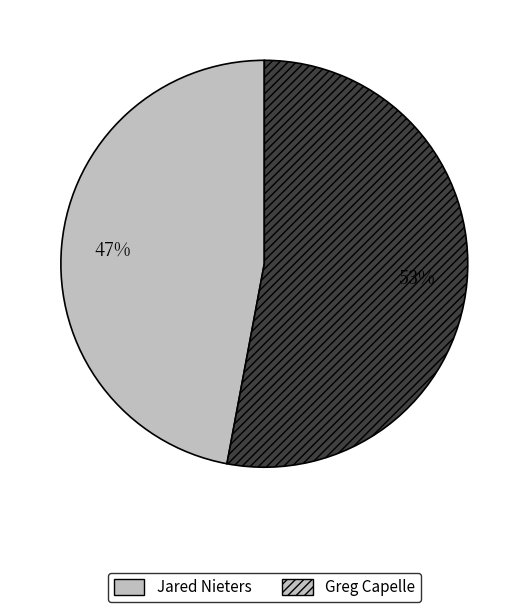

Is it true that Greg Capelle is 60% of the pie?

False